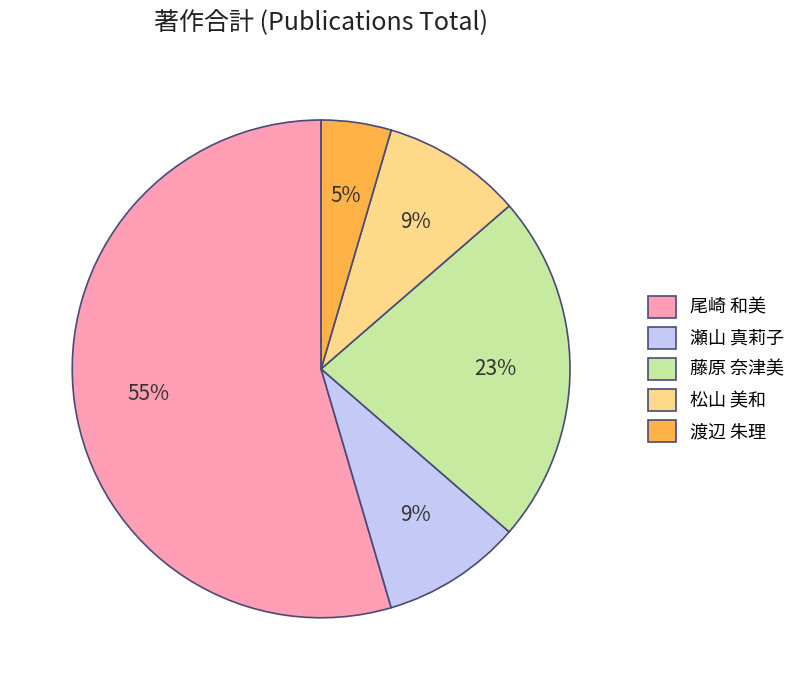

Between 渡辺 朱理 and 藤原 奈津美, which is larger?

藤原 奈津美